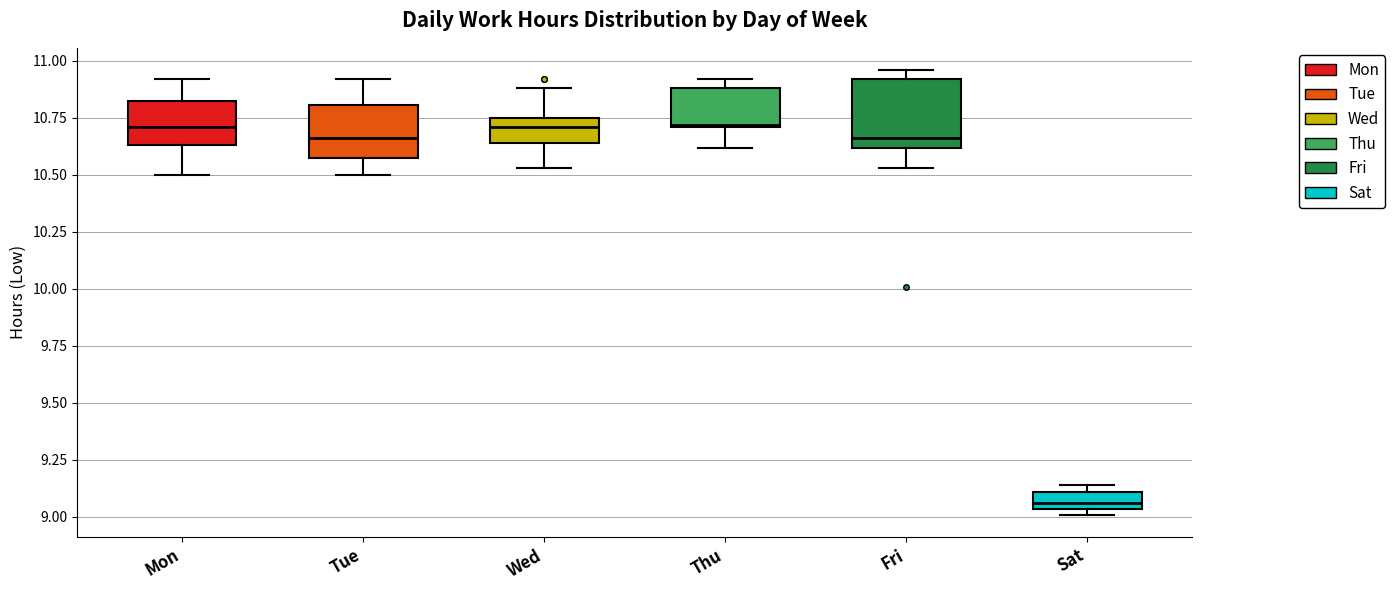

Which box has the lowest median line?

Sat